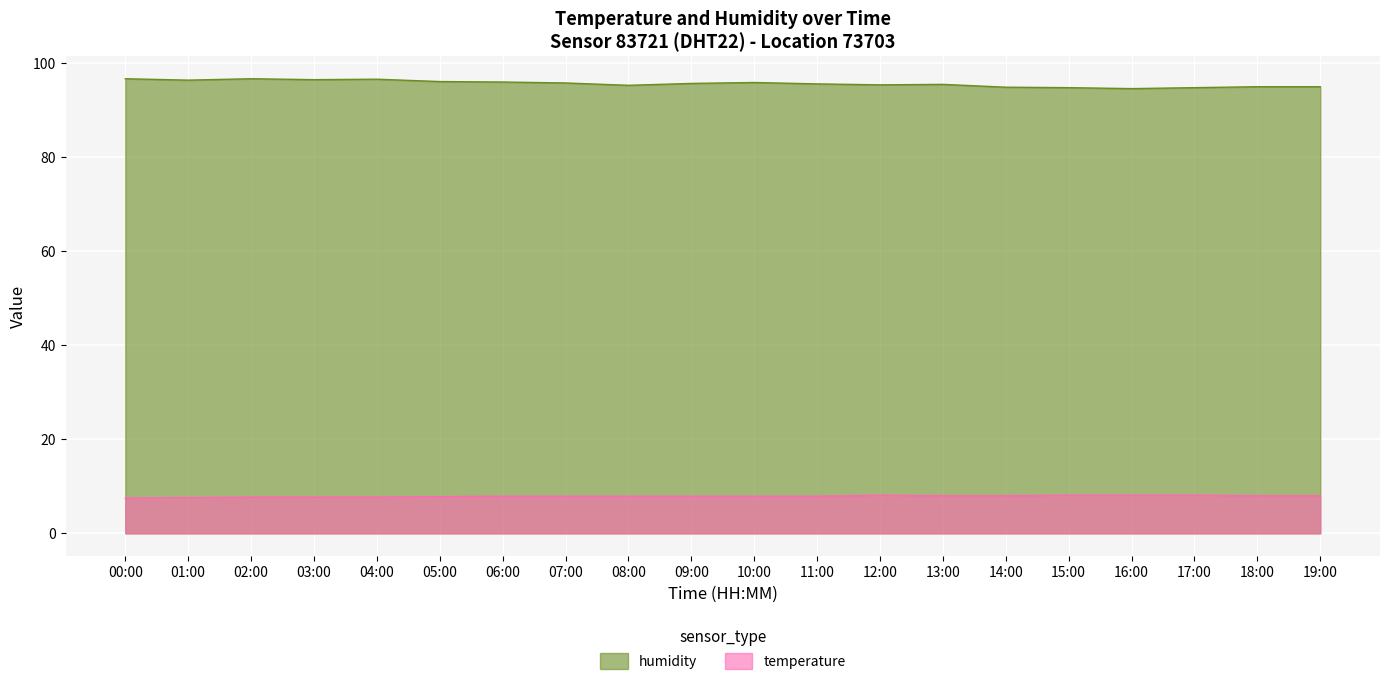

What is the minimum value for humidity?

94.6